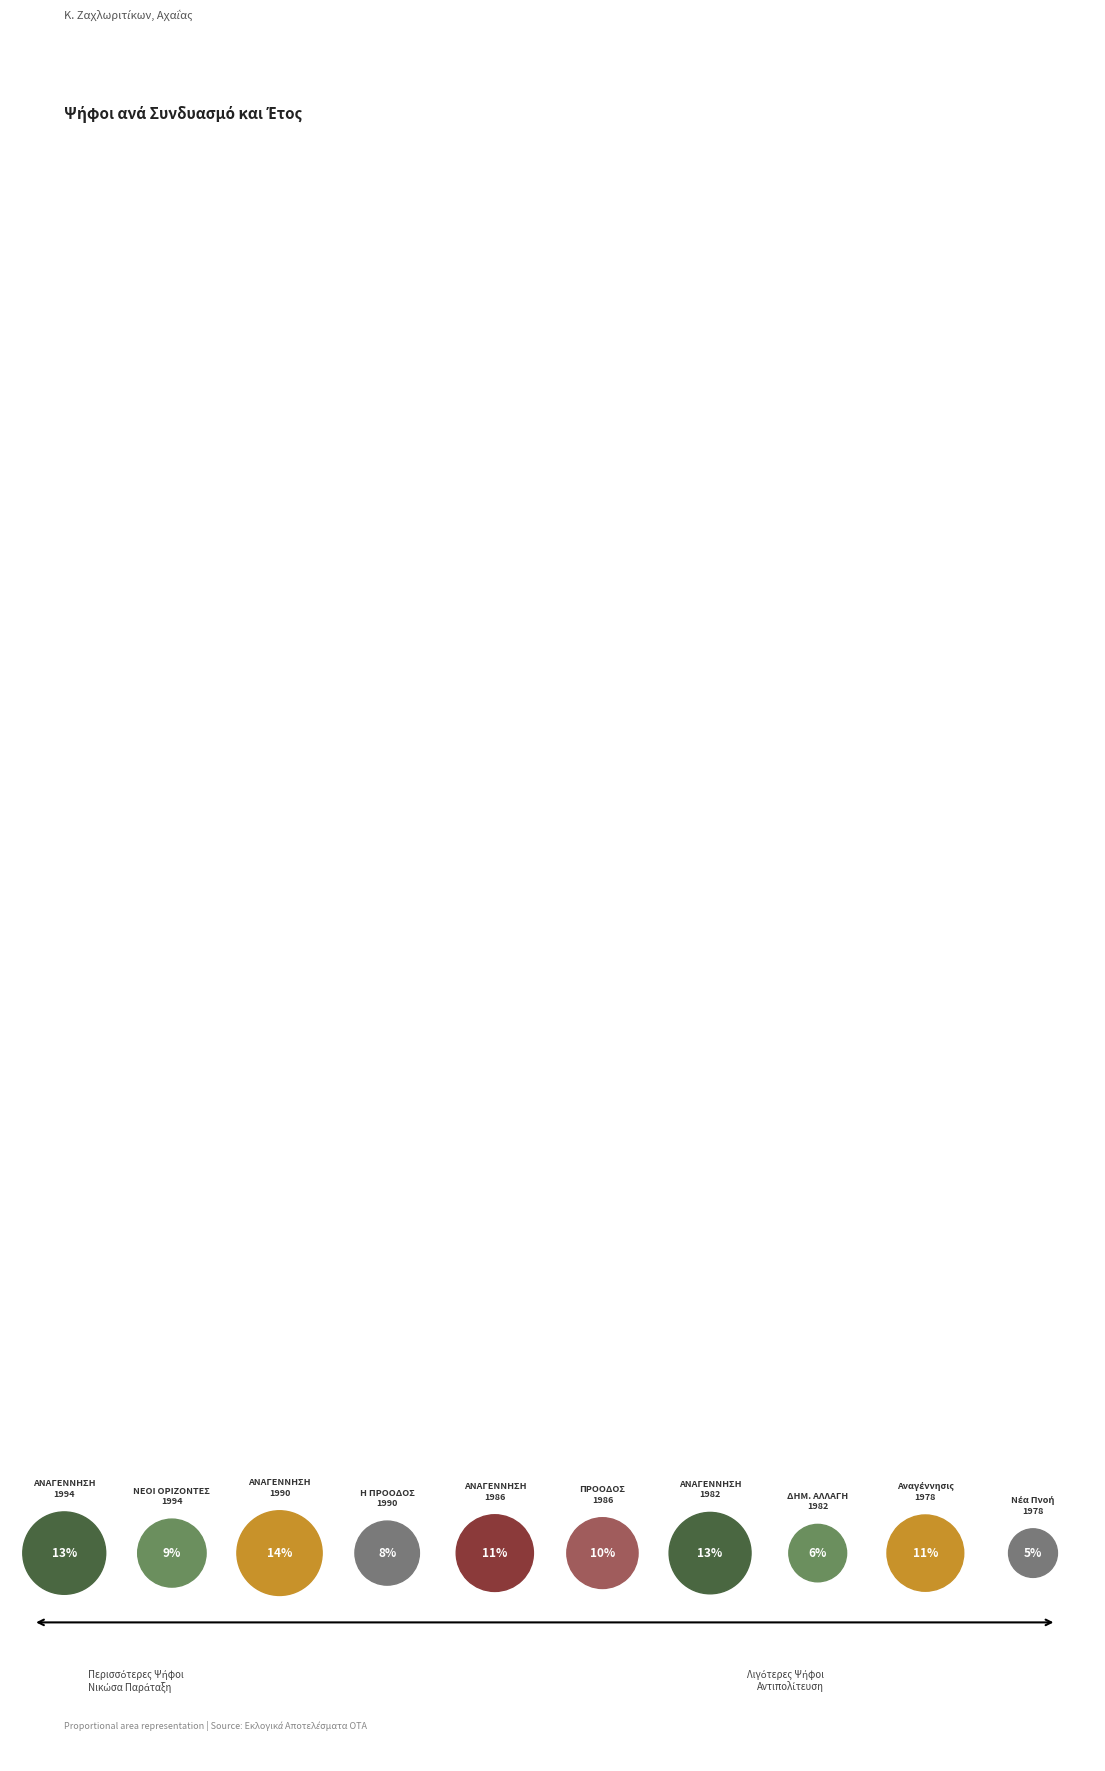

The ΑΝΑΓΕΝΝΗΣΗ 1982 slice represents 13% of the pie. True or false?

True